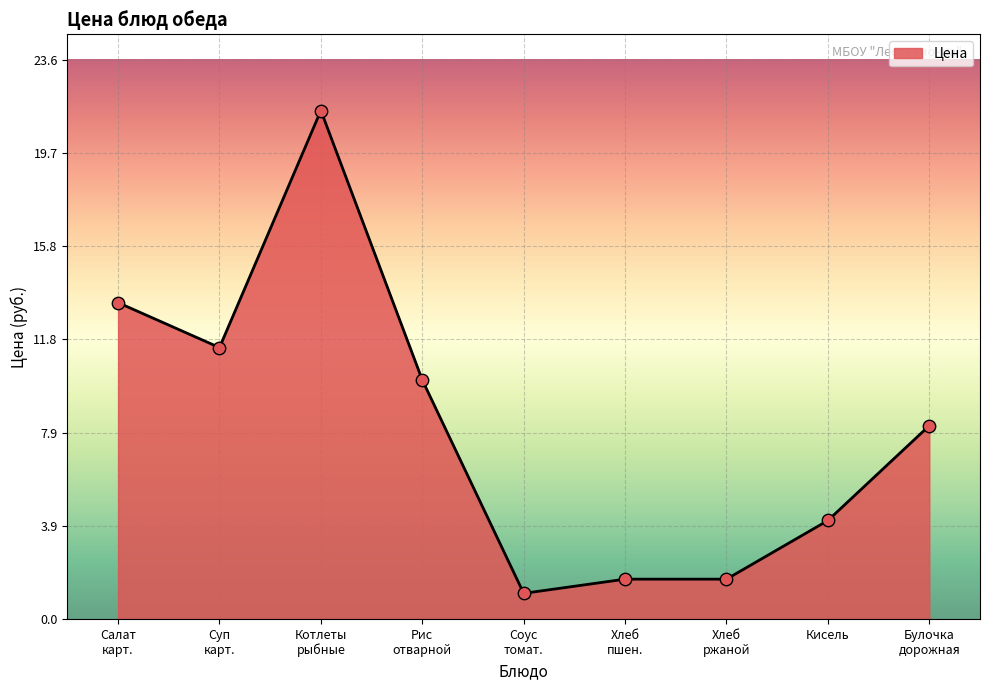

What is the difference between the maximum and minimum values?

20.4